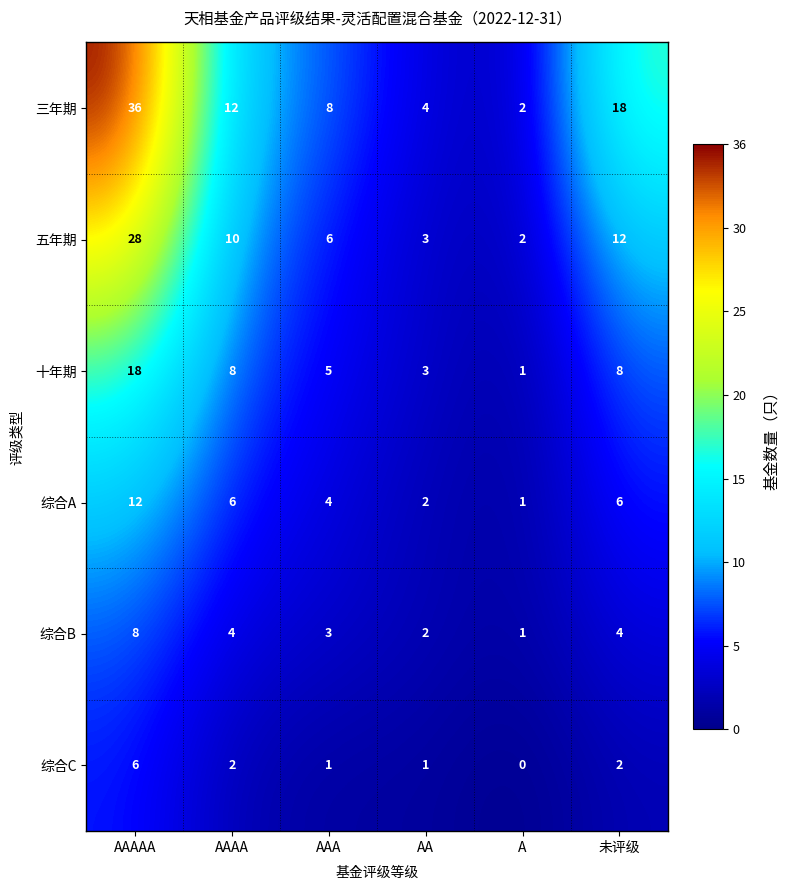

Rank the series by their maximum value, from lowest to highest.

综合C, 综合B, 综合A, 十年期, 五年期, 三年期